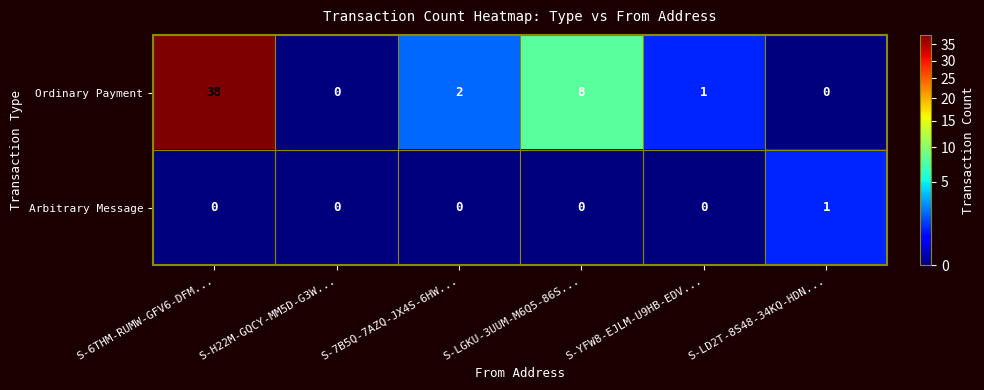

Which label corresponds to the largest value in the chart?

S-6THM-RUMW-GFV6-DFM...